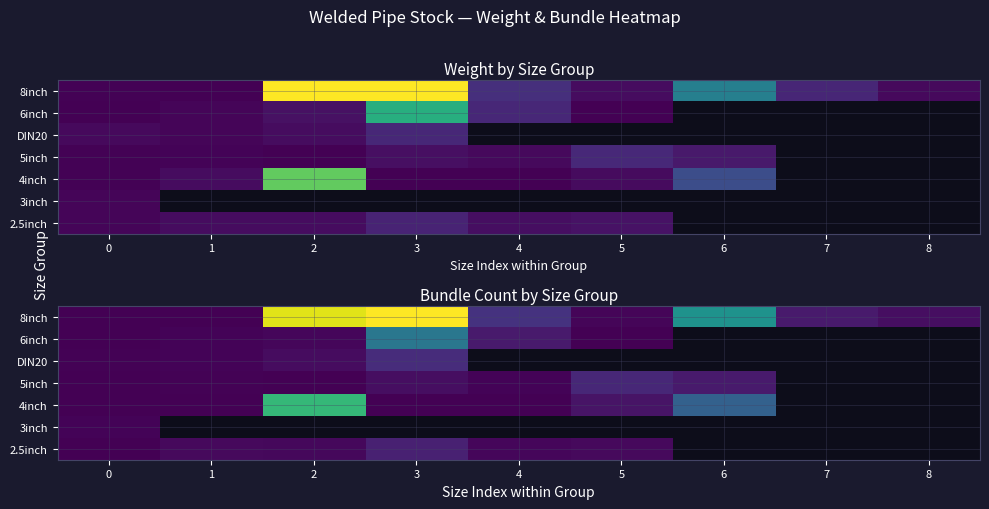

At how many categories does at least one series exceed 14?

6